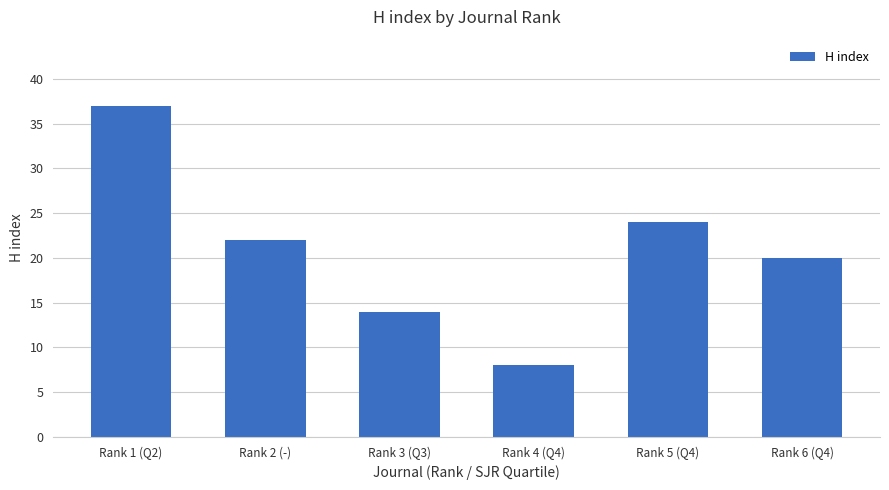

Is it true that the value at Rank 6 (Q4) is 10?

False